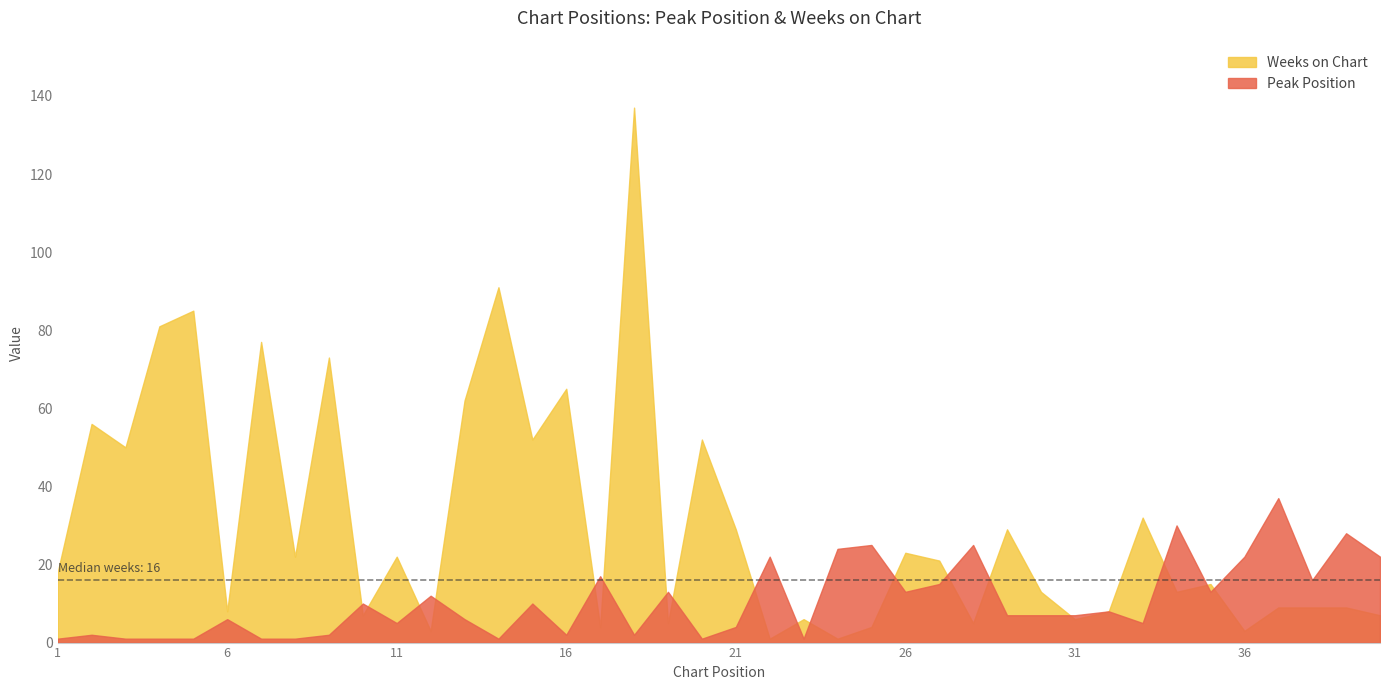

Does the chart have visible grid lines?

No